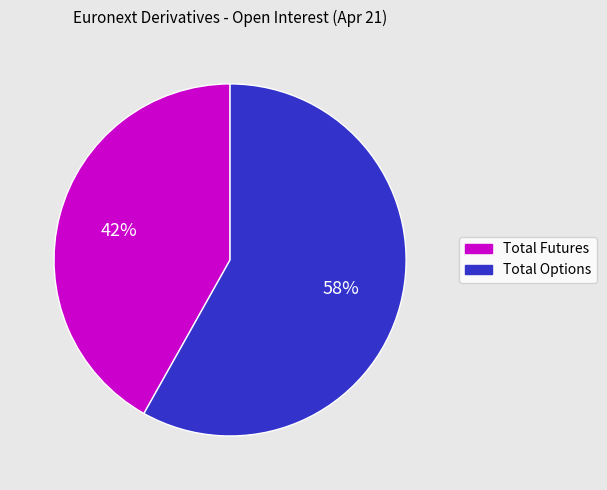

To the nearest percent, what is the difference between the largest and smallest slice percentages?

16%